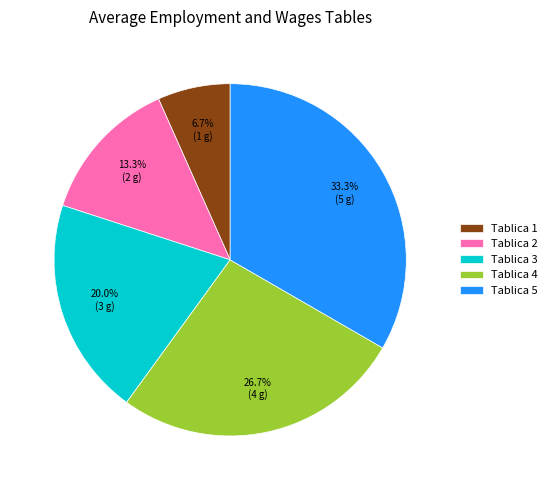

To the nearest percent, what percentage of the pie is Tablica 2?

13%